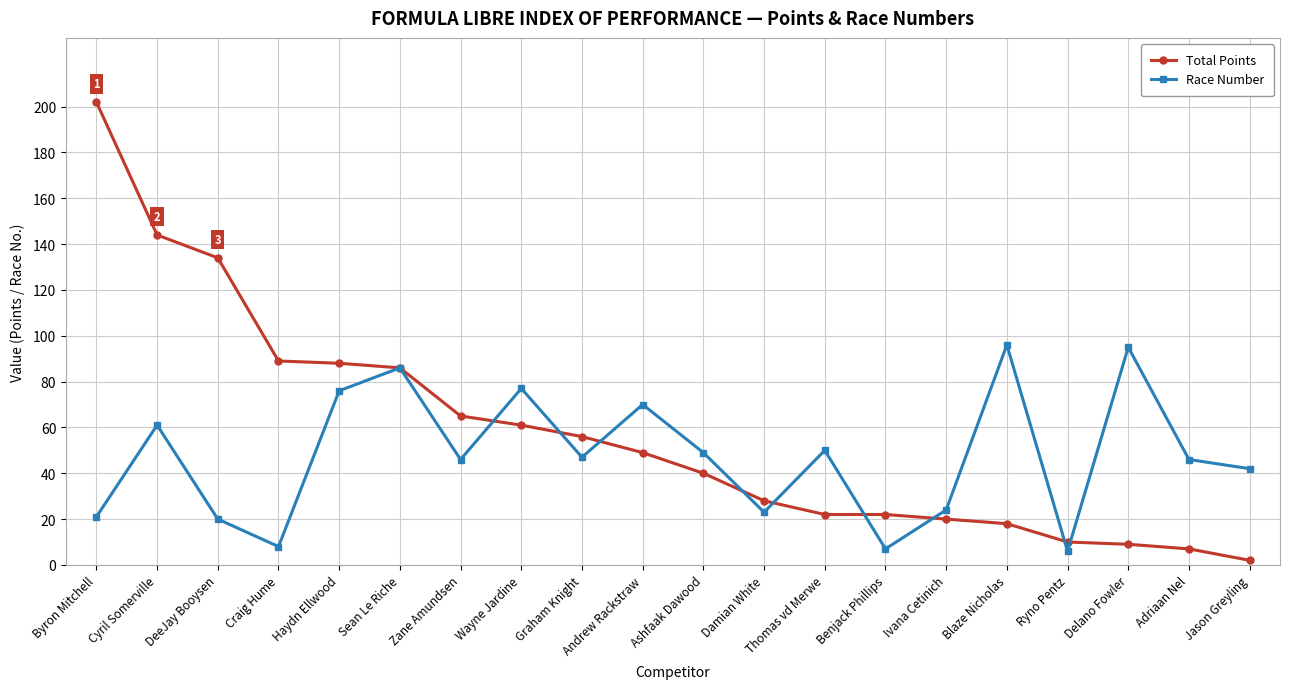

Is the value of Total Points at Jason Greyling greater than the value of Race Number at Ashfaak Dawood?

No